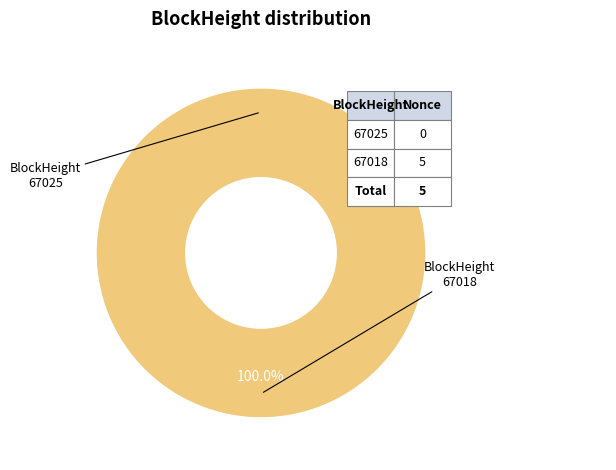

Between 67018 and 67025, which is larger?

67018